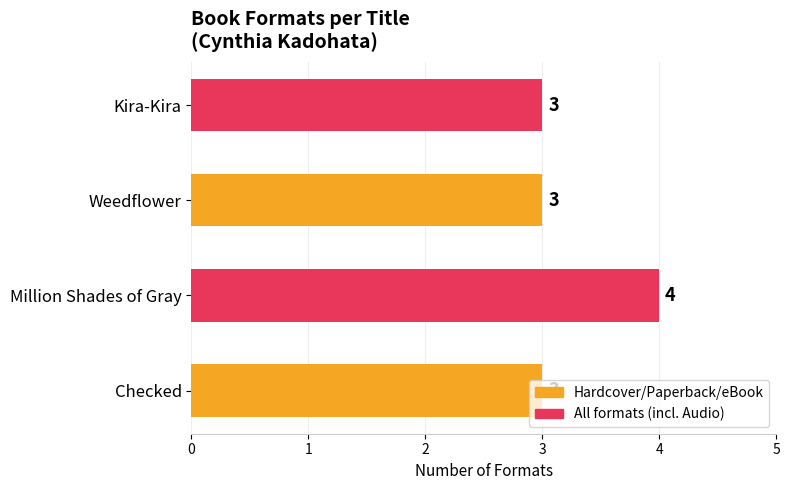

How many values exceed 3?

1